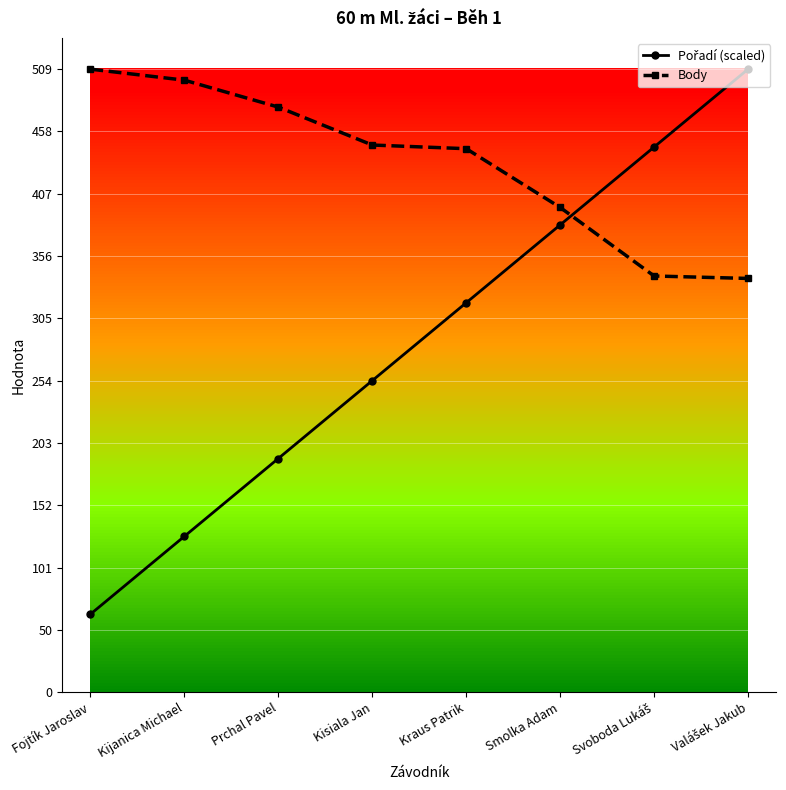

What value does the Body series have at Smolka Adam?

396.0